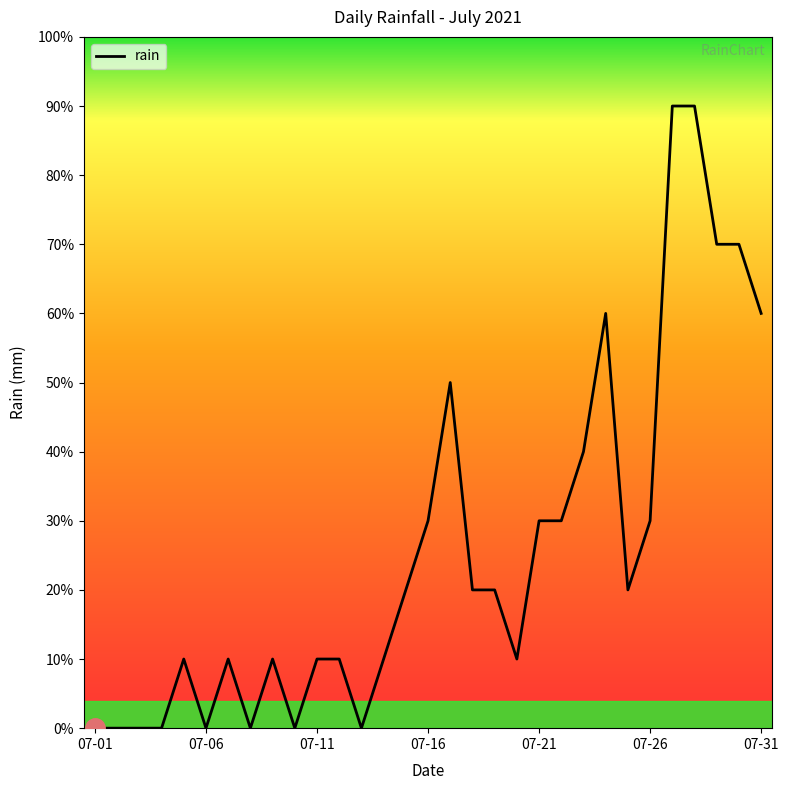

What is the value of the 30th point from the left?

1.4